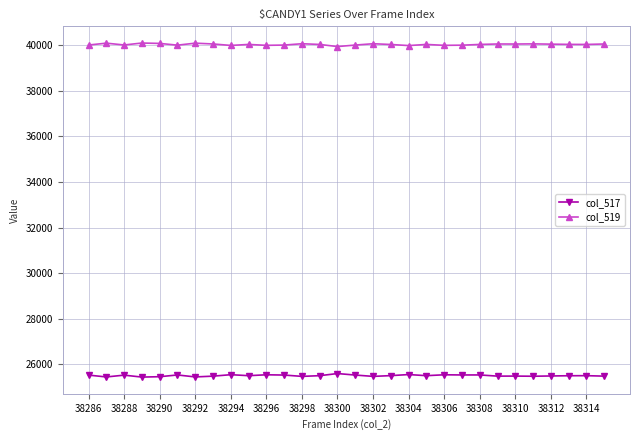

What is the sum of all col_519 values?

1201261